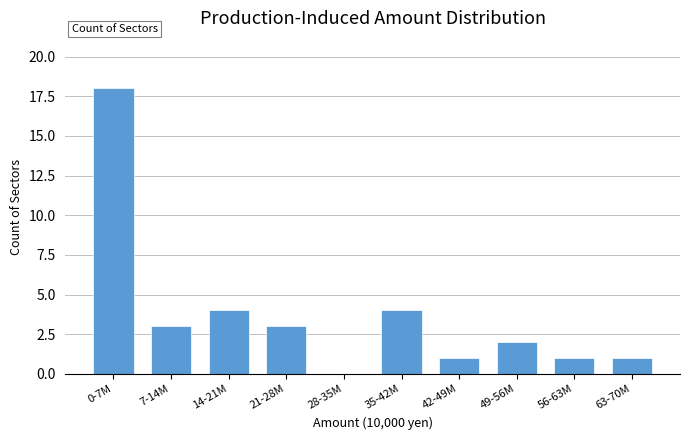

Reading right to left, list all the values displayed in this chart.

63-70M=1	56-63M=1	49-56M=2	42-49M=1	35-42M=4	28-35M=0	21-28M=3	14-21M=4	7-14M=3	0-7M=18